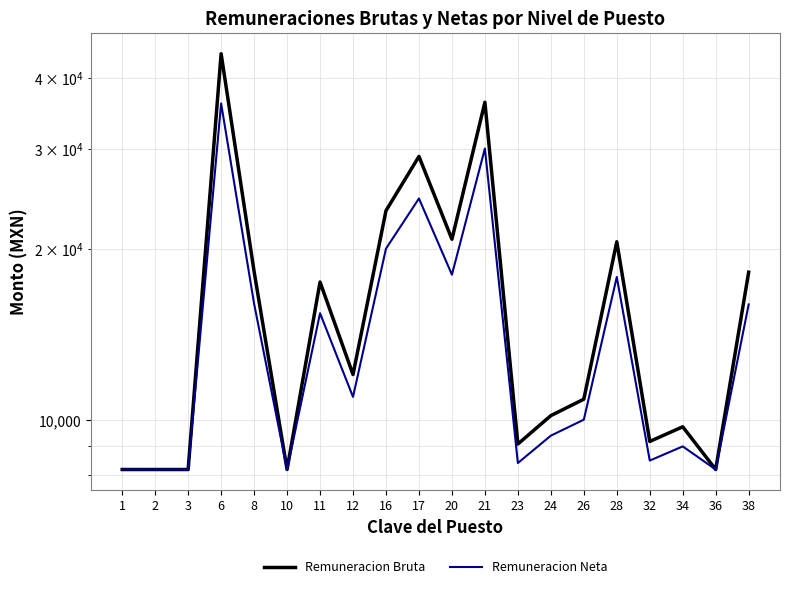

Rank the categories by Remuneracion Bruta value from highest to lowest.

6, 21, 17, 16, 20, 28, 8, 38, 11, 12, 26, 24, 34, 32, 23, 1, 2, 3, 10, 36